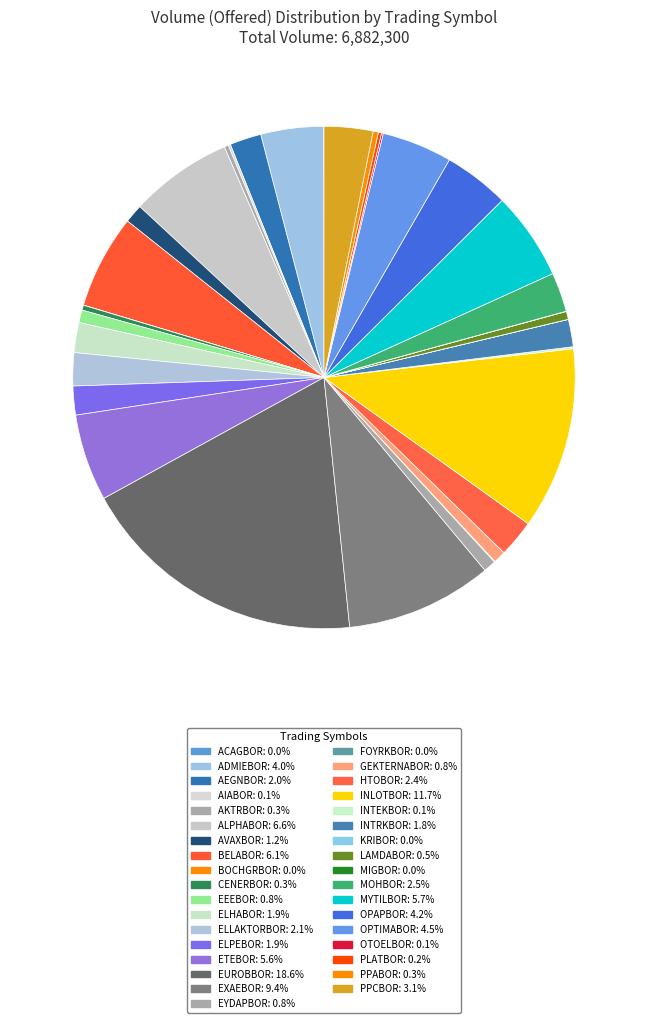

True or false: BELABOR accounts for 6% of the total.

True